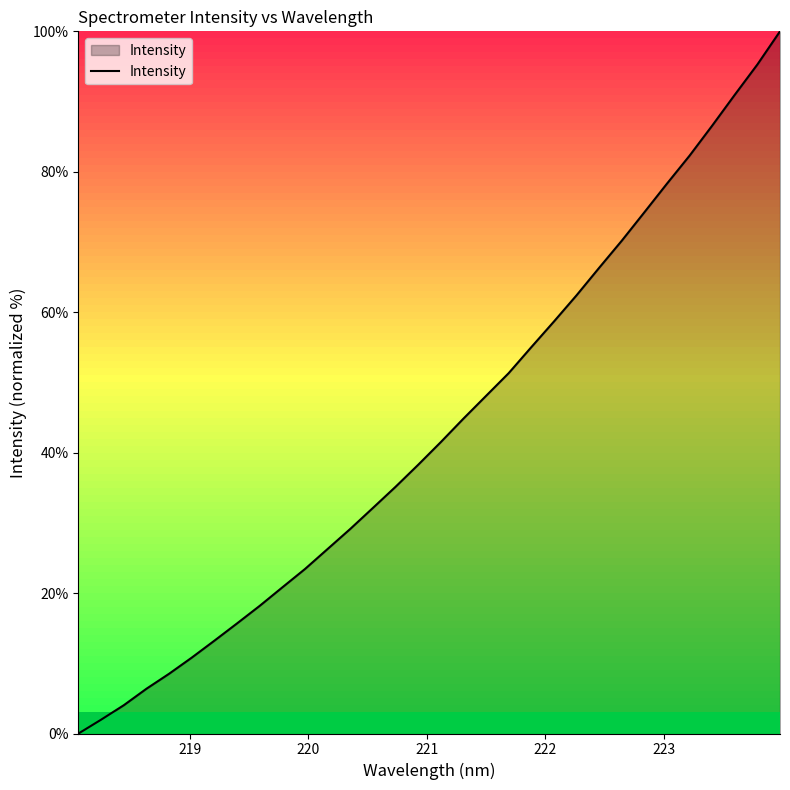

Count the number of data series in this chart.

1